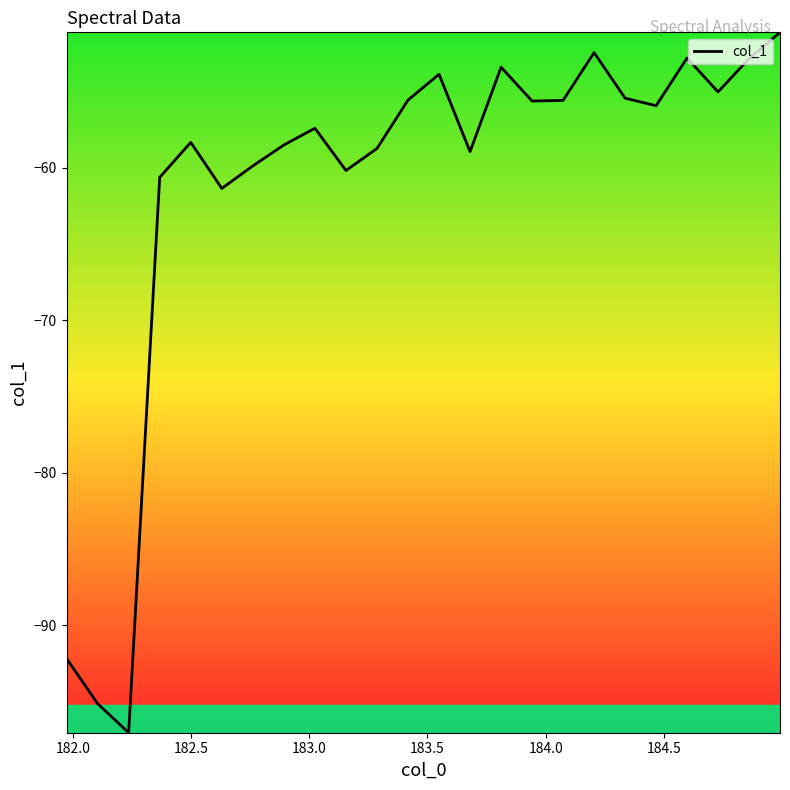

What is the maximum value shown in the chart?

-51.1